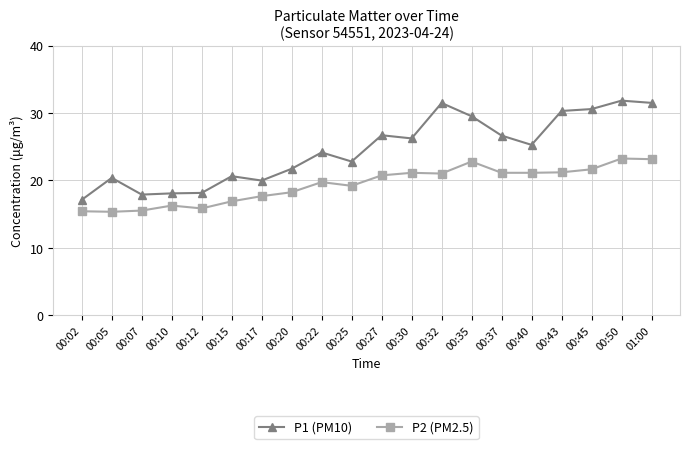

What is the sum of the P1 (PM10) values at 00:50 and 00:30?

58.1